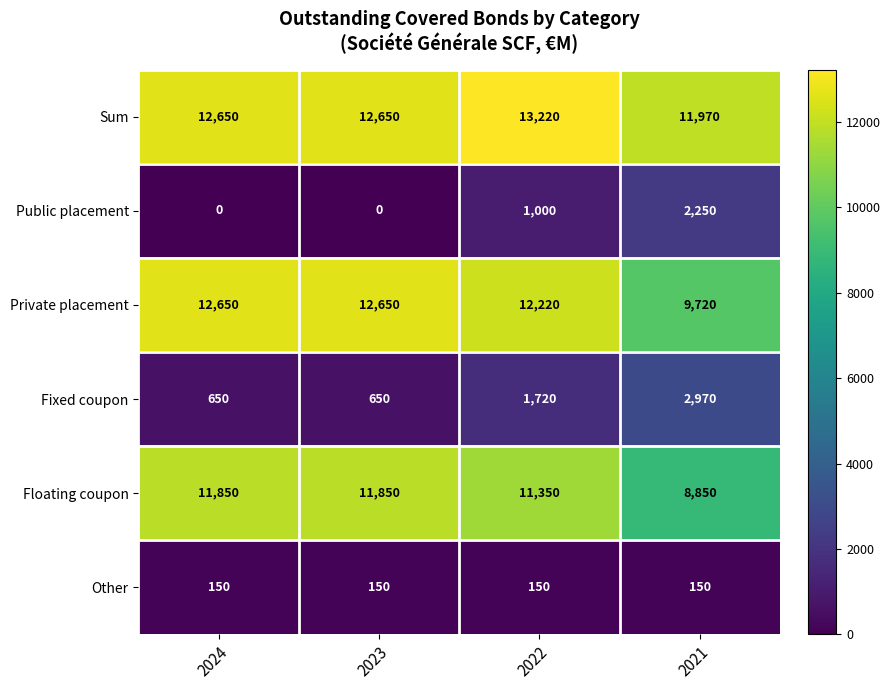

How many distinct data groups are displayed?

6